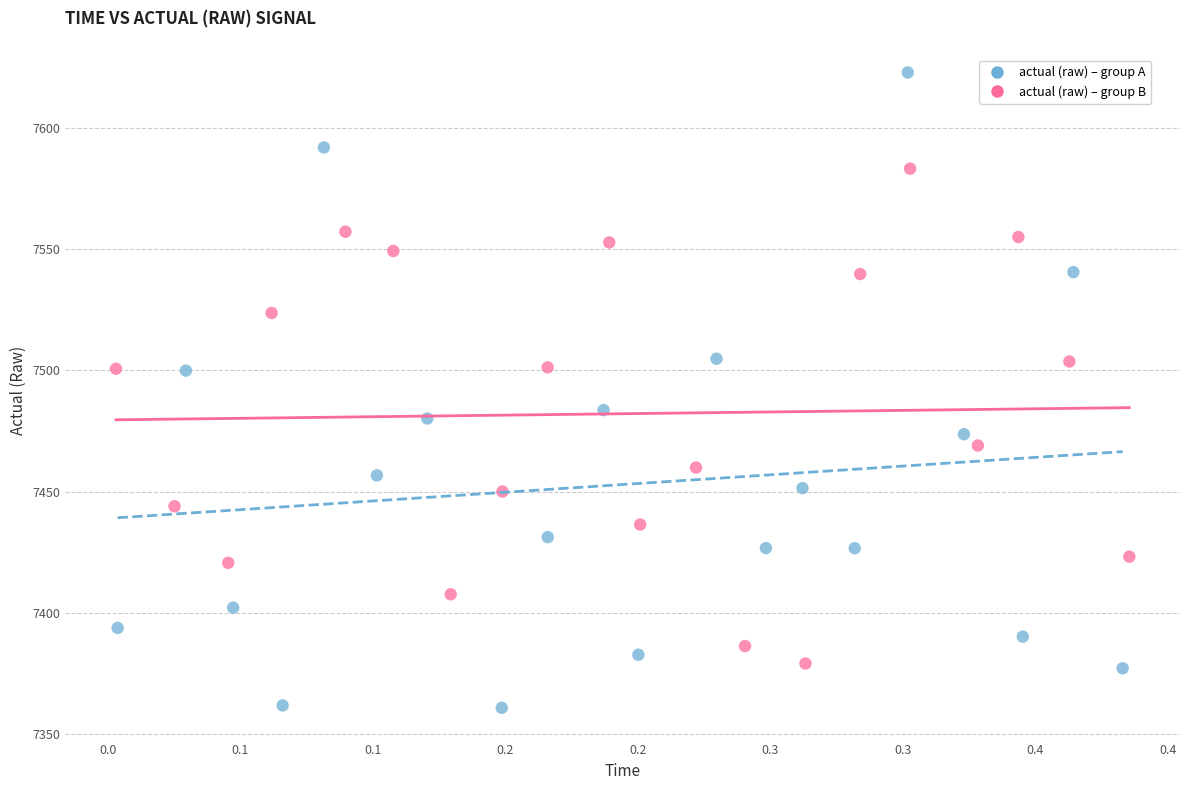

Which series reaches the minimum Y coordinate?

actual (raw) – group A